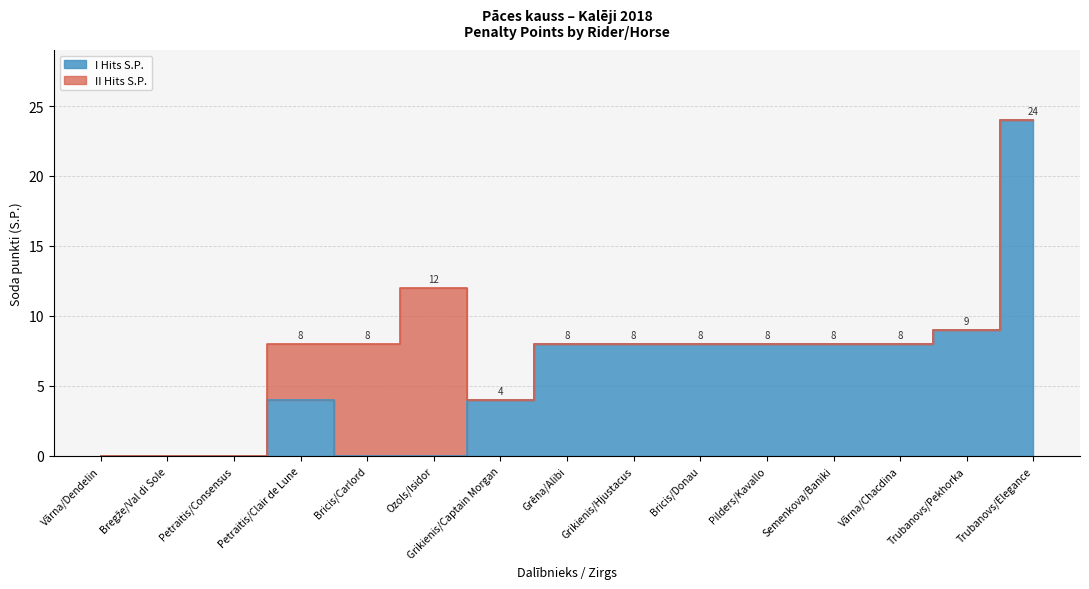

Which category has the highest value across all series?

Trubanovs/Elegance